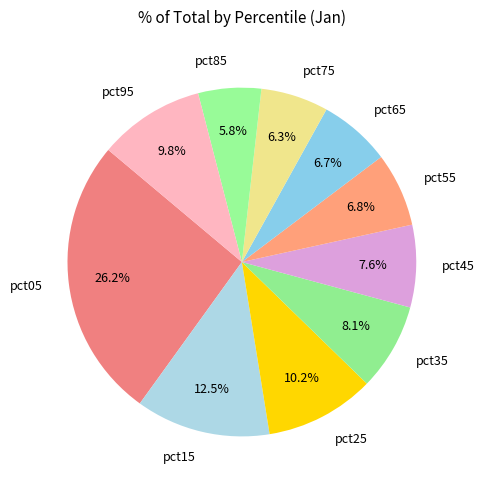

Do pct45 and pct85 together represent more than half of the pie?

No